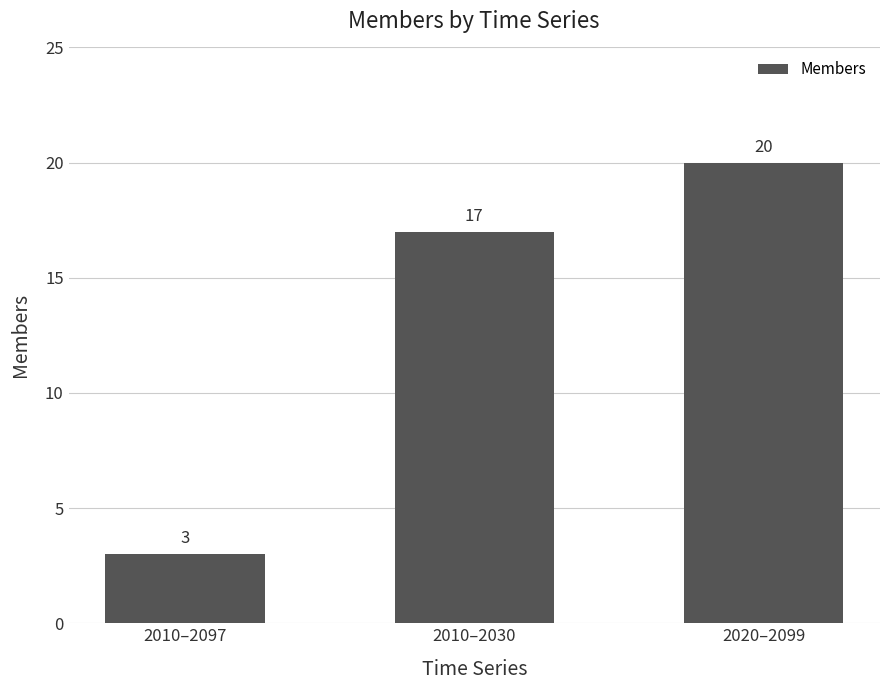

How many values are between 3 and 20?

3